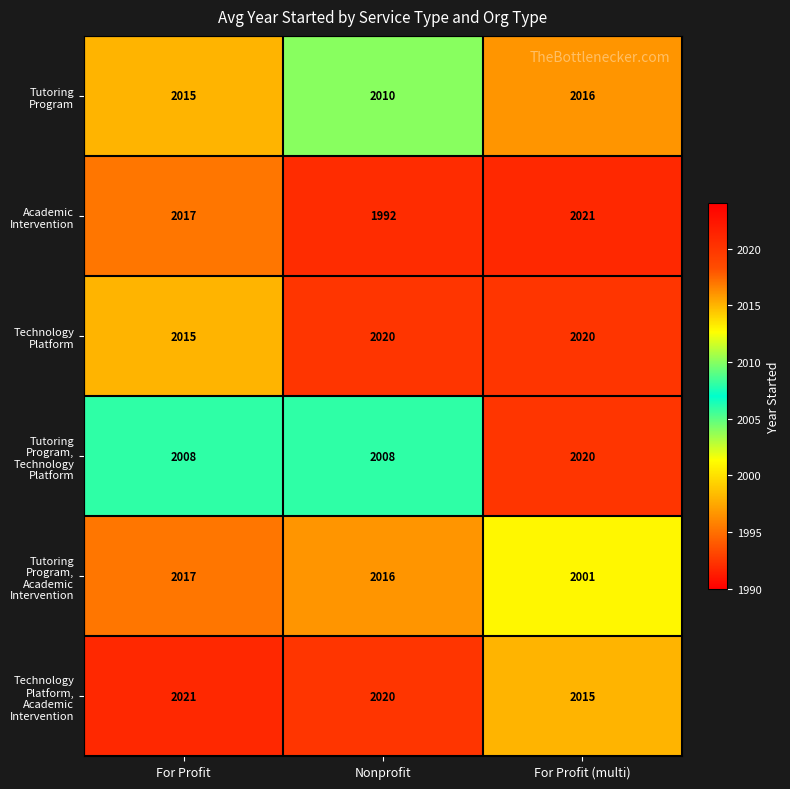

The value of Tutoring Program, Technology Platform at For Profit is 833. True or false?

False